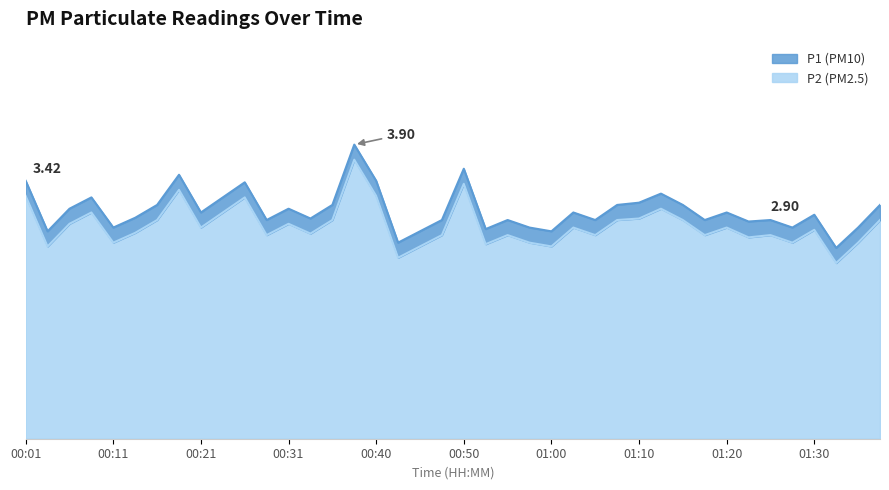

At which category does P2 reach its first local valley?

00:04